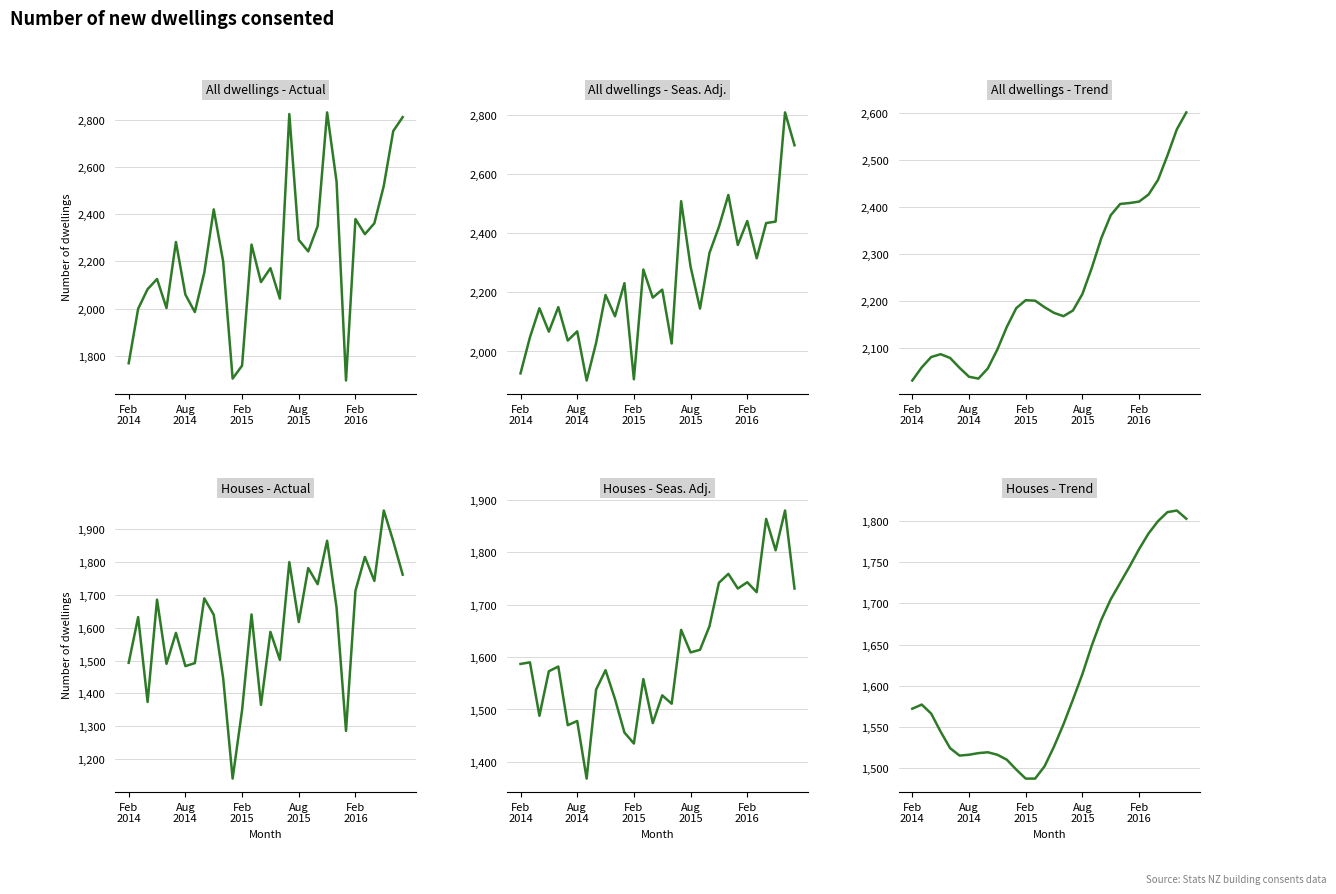

List the series in order of their peak value, highest first.

All dwellings - Actual, All dwellings - Seas. Adj., All dwellings - Trend, Houses - Actual, Houses - Seas. Adj., Houses - Trend